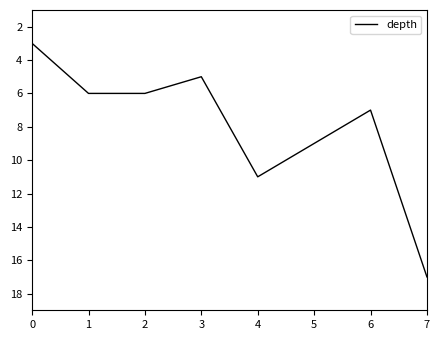

At which category does the data reach its first local valley?

3